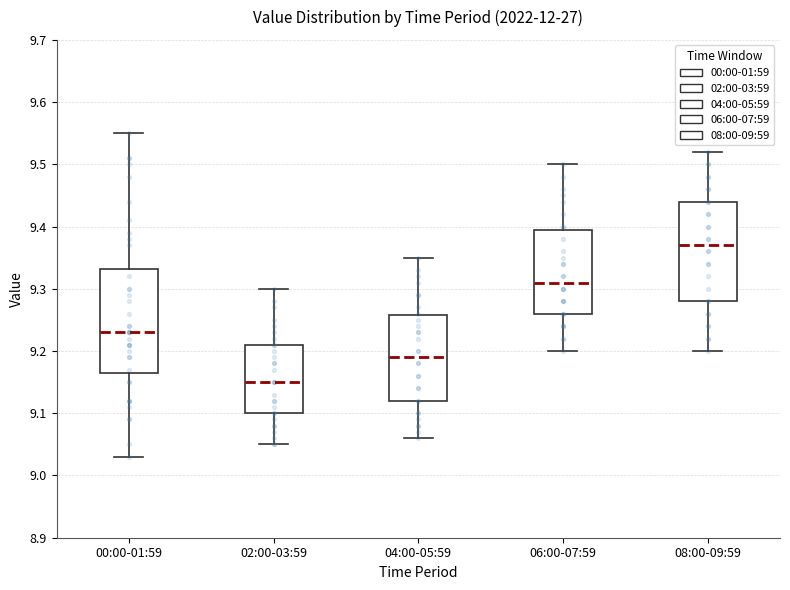

Reading left to right, transcribe this box plot: for each box, give where its median line is, the range the box spans, and where its two whiskers end, as read against the y-axis. The values are not printed on the chart, so give them approximately, as read against the axis.

00:00-01:59: median 9.23, box 9.17 to 9.33, whiskers 9.03 to 9.55
02:00-03:59: median 9.15, box 9.10 to 9.21, whiskers 9.05 to 9.30
04:00-05:59: median 9.19, box 9.12 to 9.26, whiskers 9.06 to 9.35
06:00-07:59: median 9.31, box 9.26 to 9.40, whiskers 9.20 to 9.50
08:00-09:59: median 9.37, box 9.28 to 9.44, whiskers 9.20 to 9.52